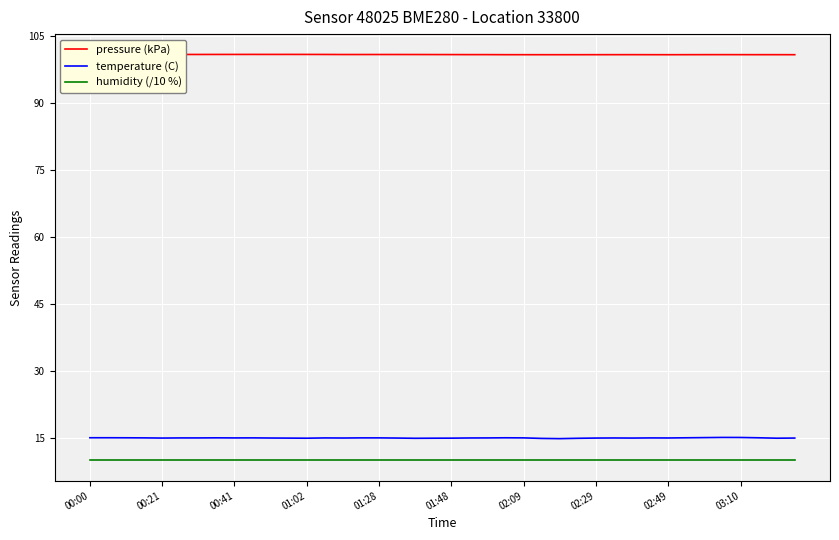

True or false: humidity (/10 %) and temperature (C) cross at least once.

False